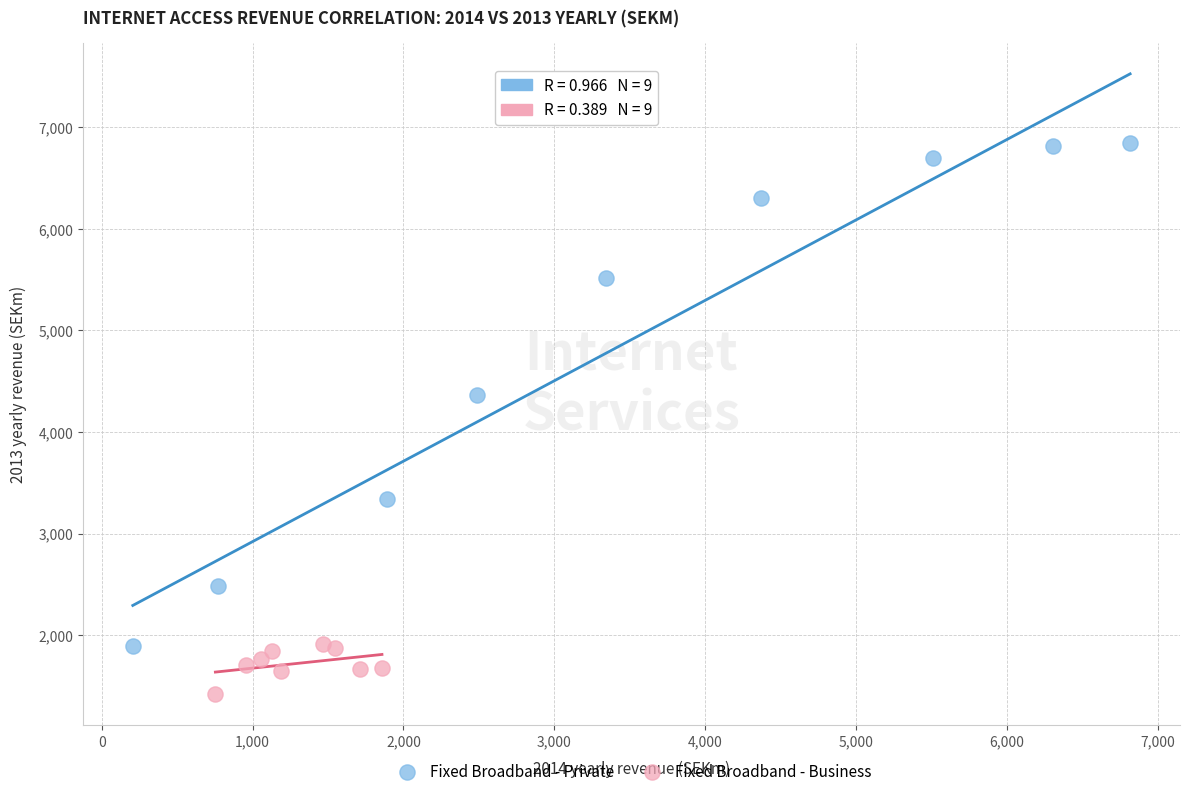

Which series has the widest spread of Y values?

Fixed Broadband - Private